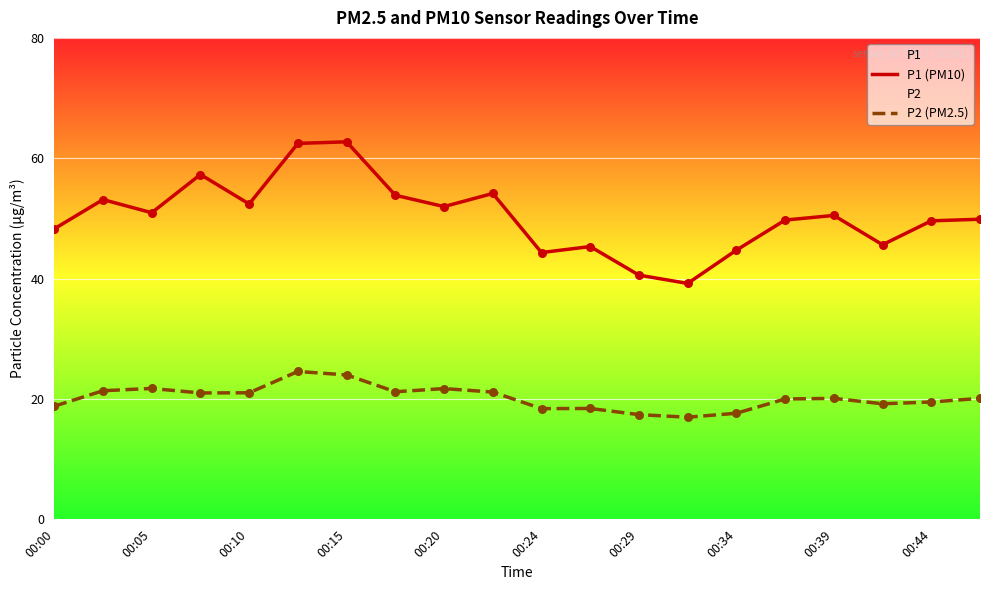

At how many categories does at least one series exceed 31?

20